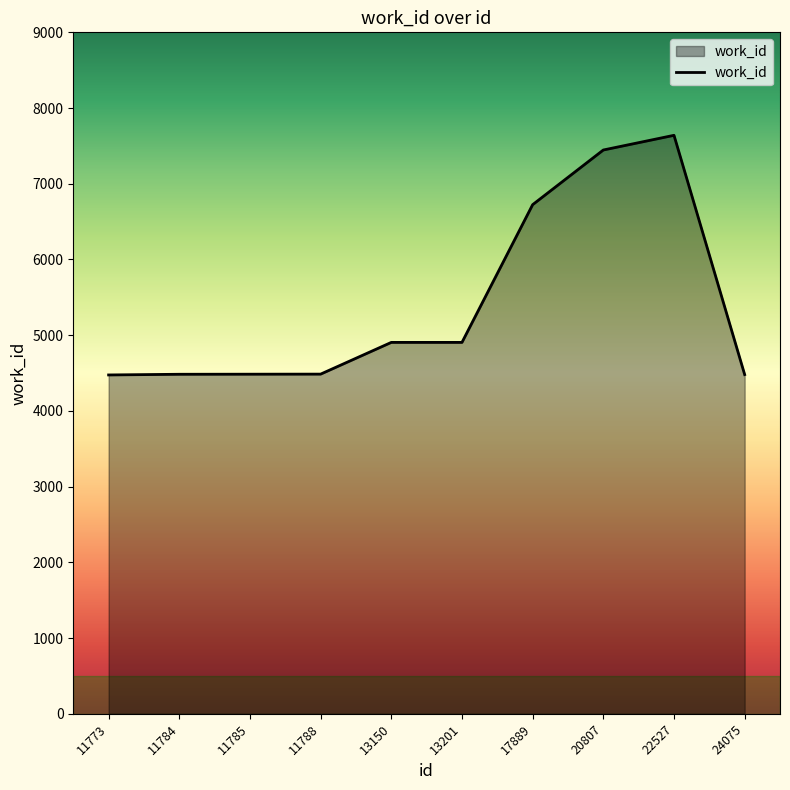

What is the greatest value displayed?

7640